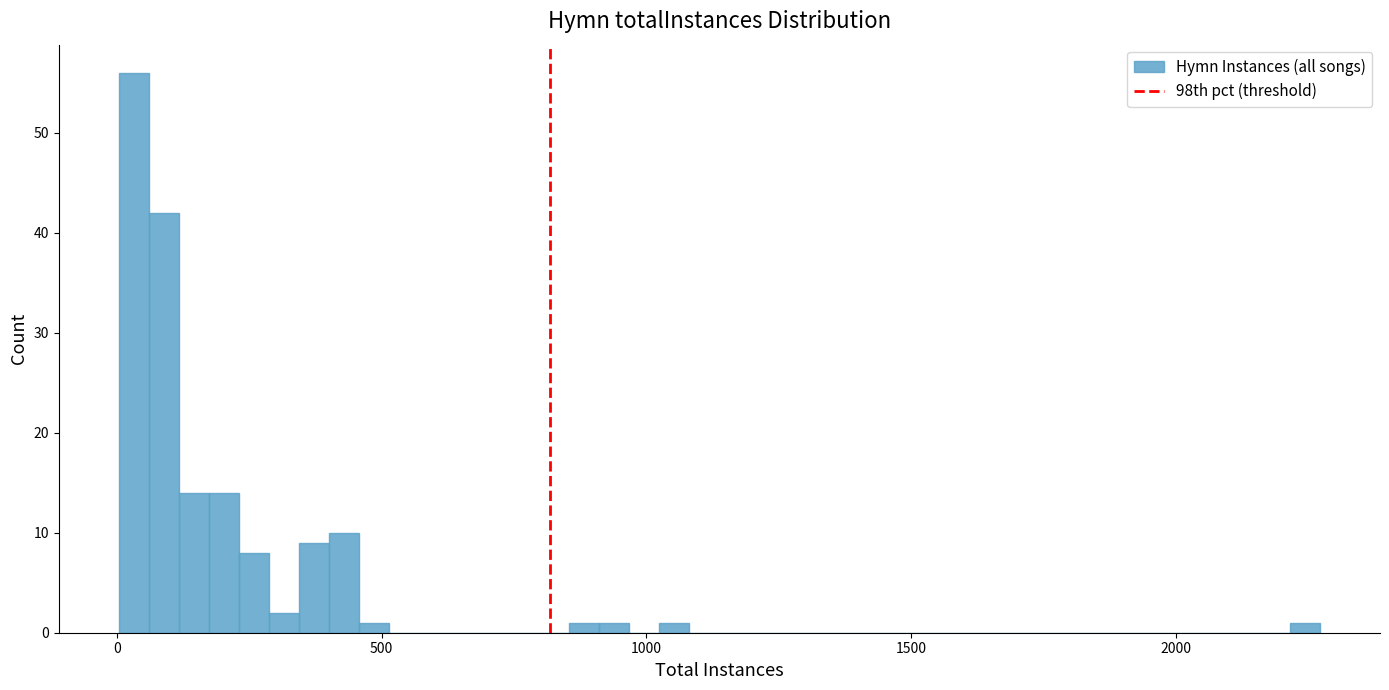

Around what value on the x-axis is the tallest bar? Give the approximate position of its centre, as read against the axis.

50